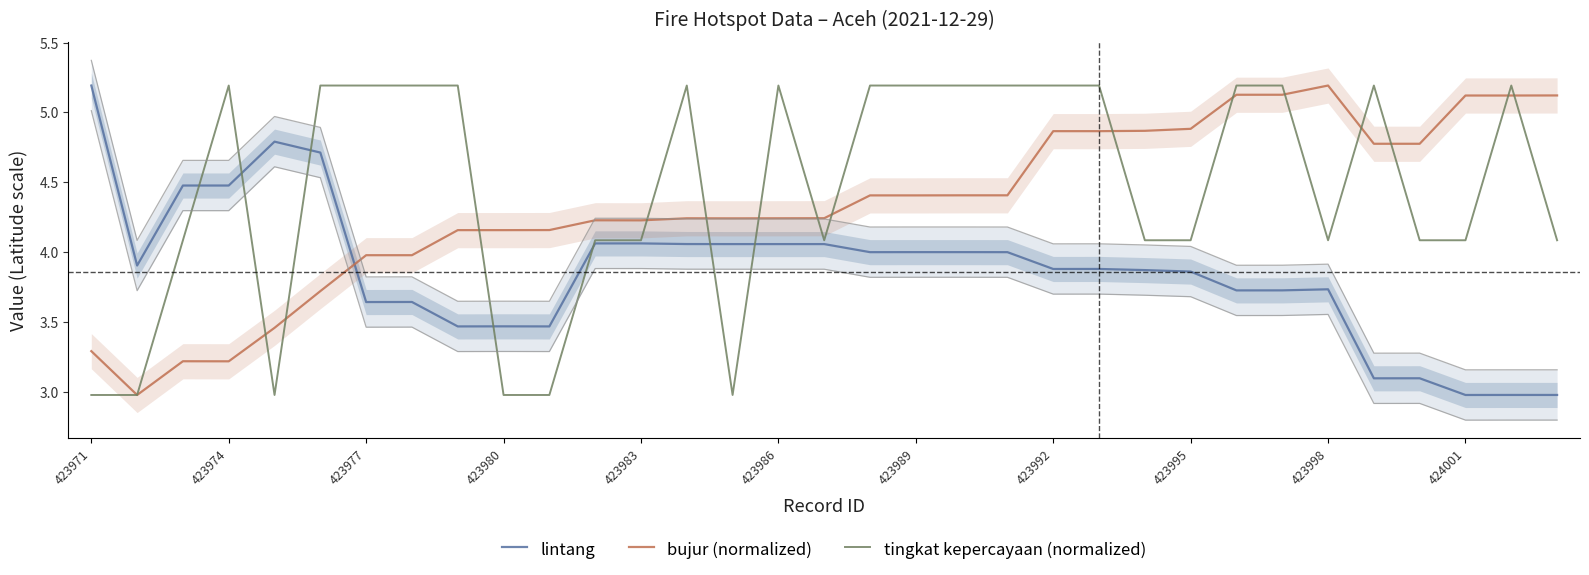

Which series ends up on top after the final intersection of bujur (normalized) and lintang?

bujur (normalized)